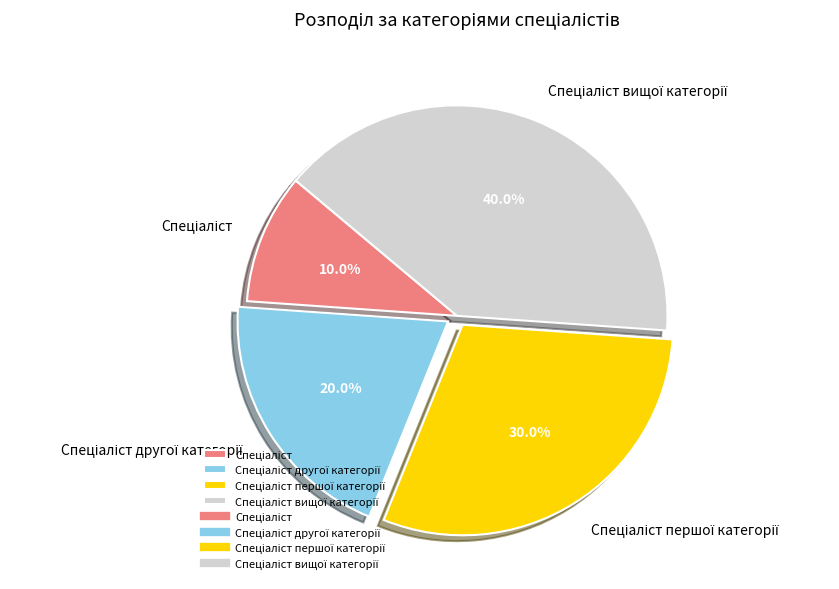

Does any single category account for the majority?

No